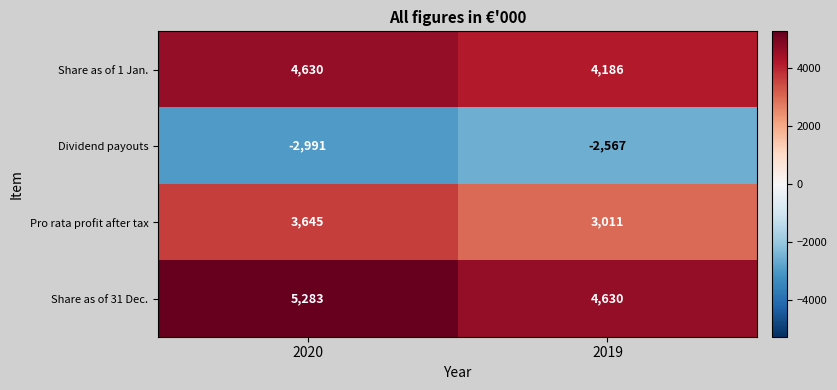

At which category does the chart reach its minimum across all series?

2020